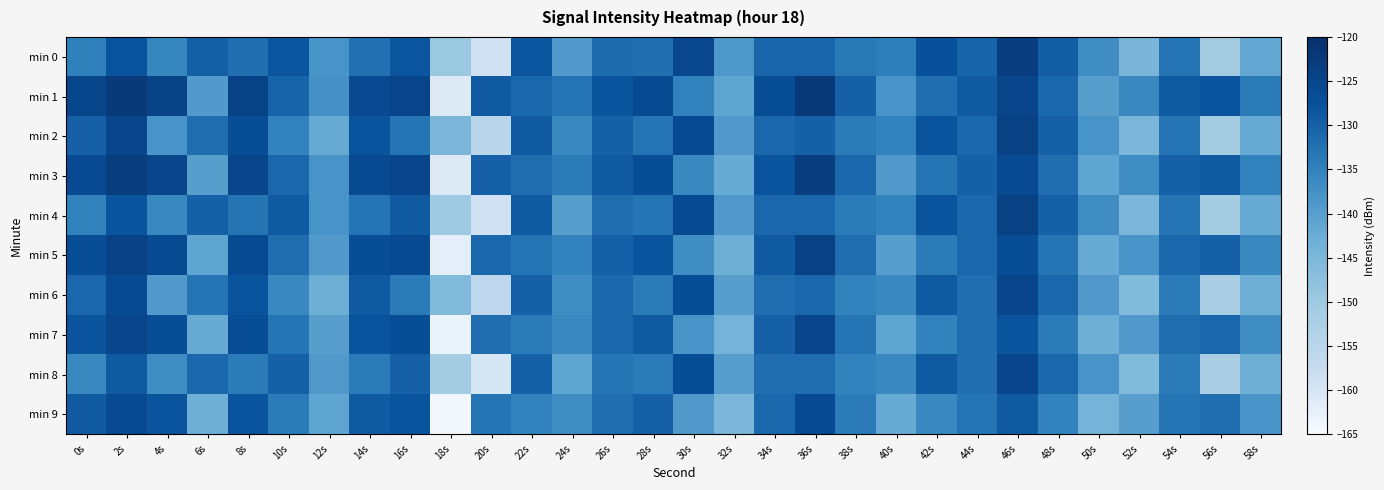

What is the difference between the highest and lowest values at 42s?

8.6